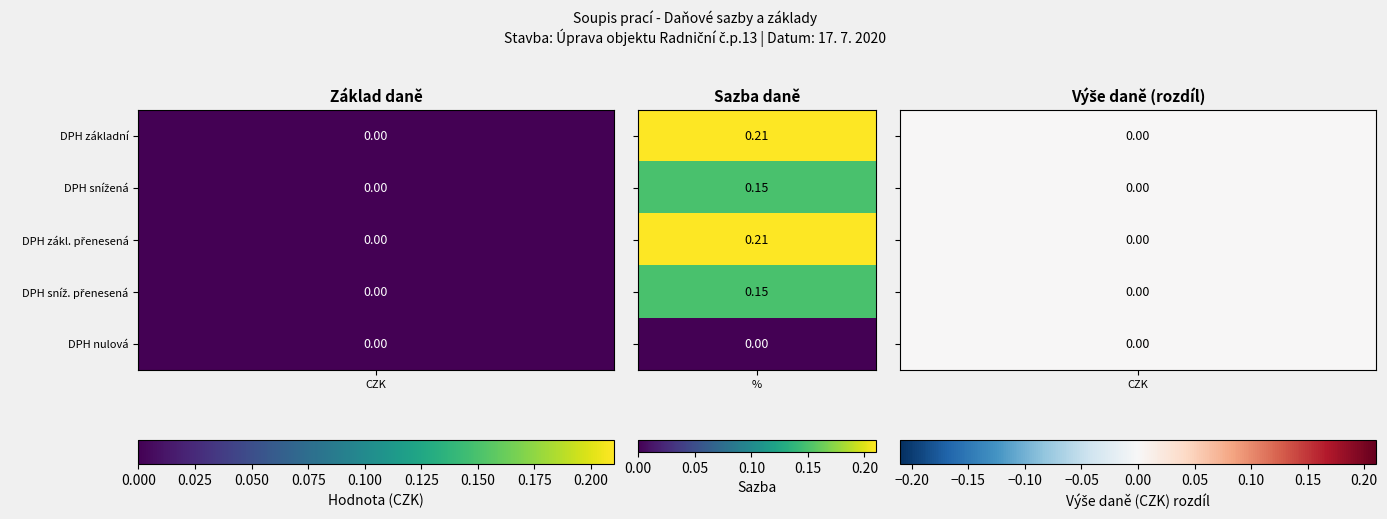

Where is základní nearest to the value 0?

DPH snížená